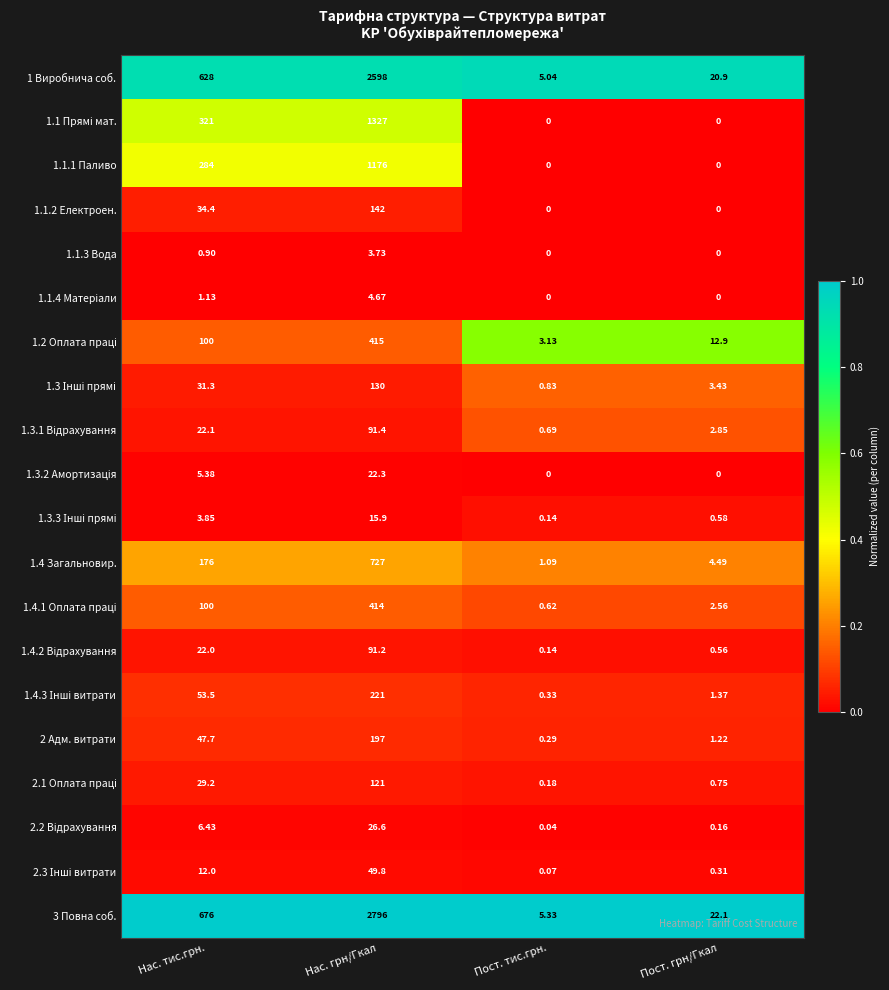

At which category is the sum across all series the highest?

Нас. грн/Гкал